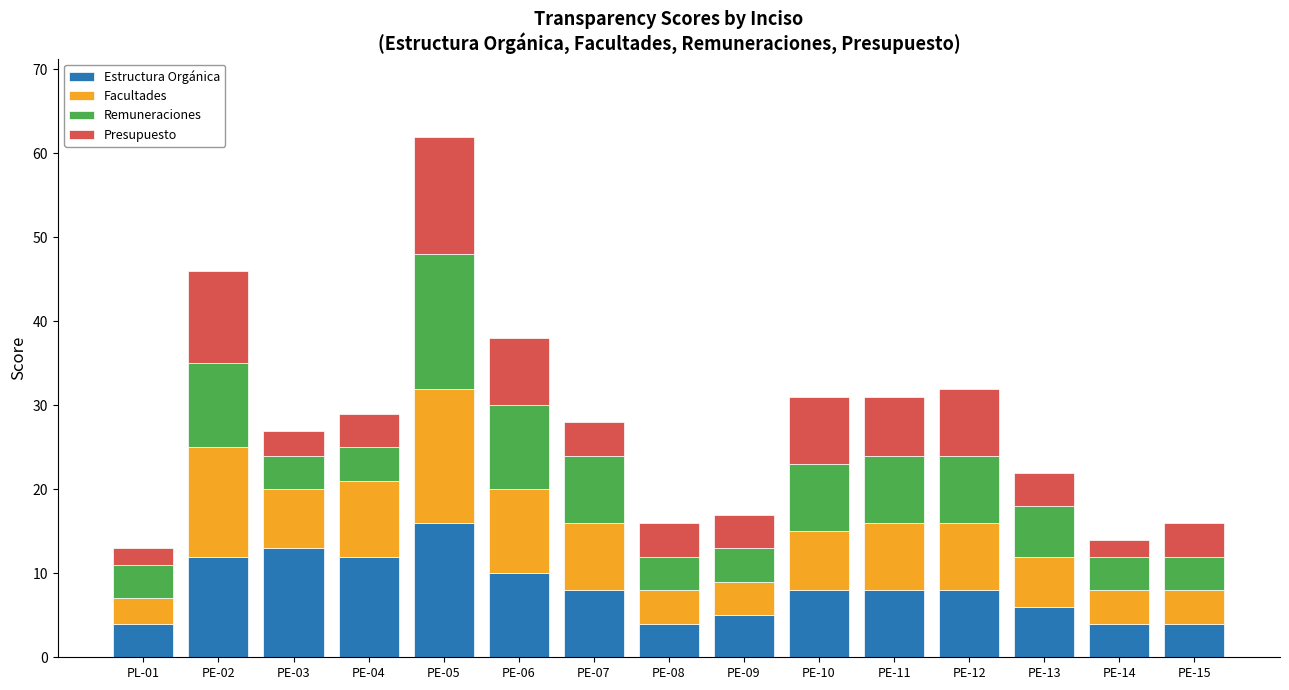

The Estructura Orgánica series shows 5 at PE-09. True or false?

True